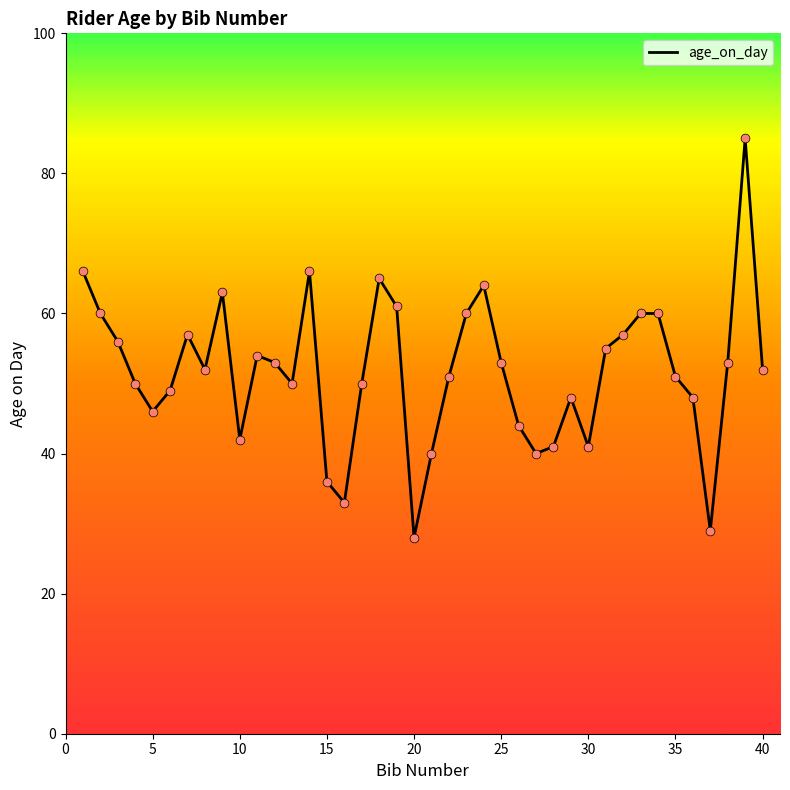

What is the maximum value shown in the chart?

85